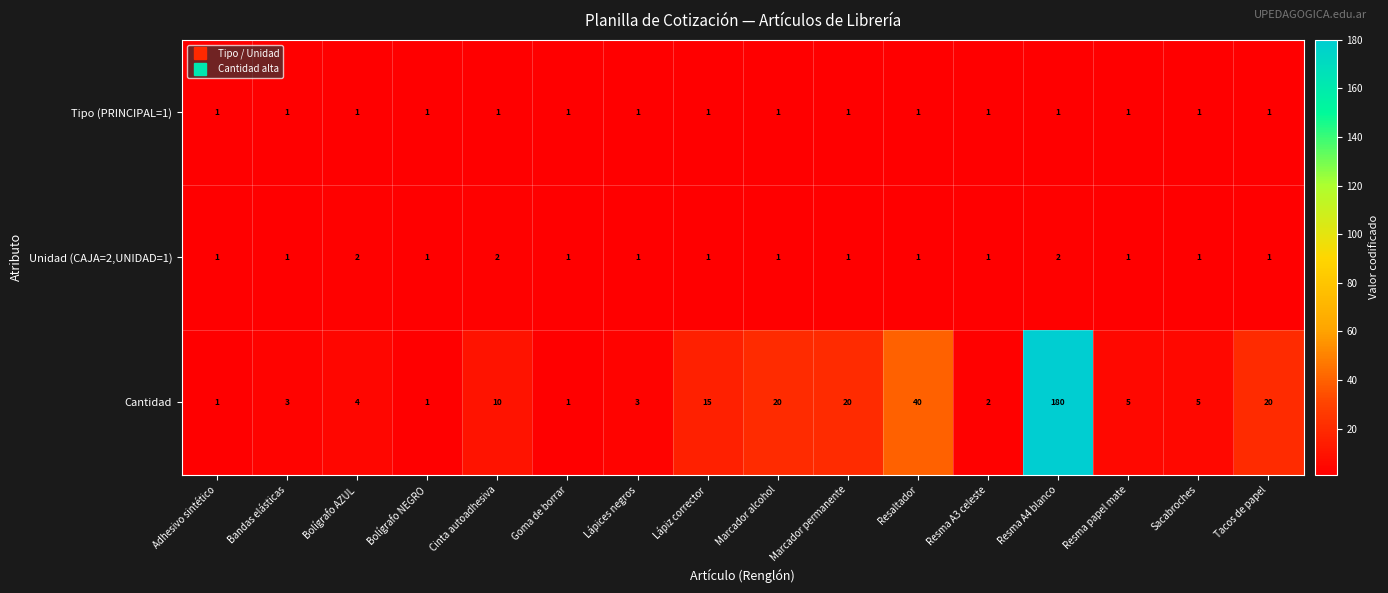

What is the difference between the second highest and minimum values in the Cantidad series?

39